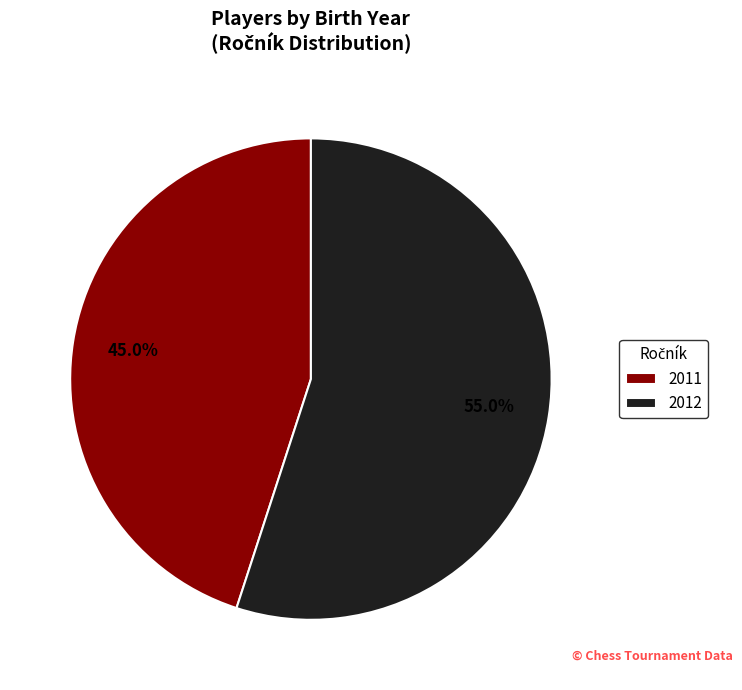

The 2012 slice represents 55% of the pie. True or false?

True